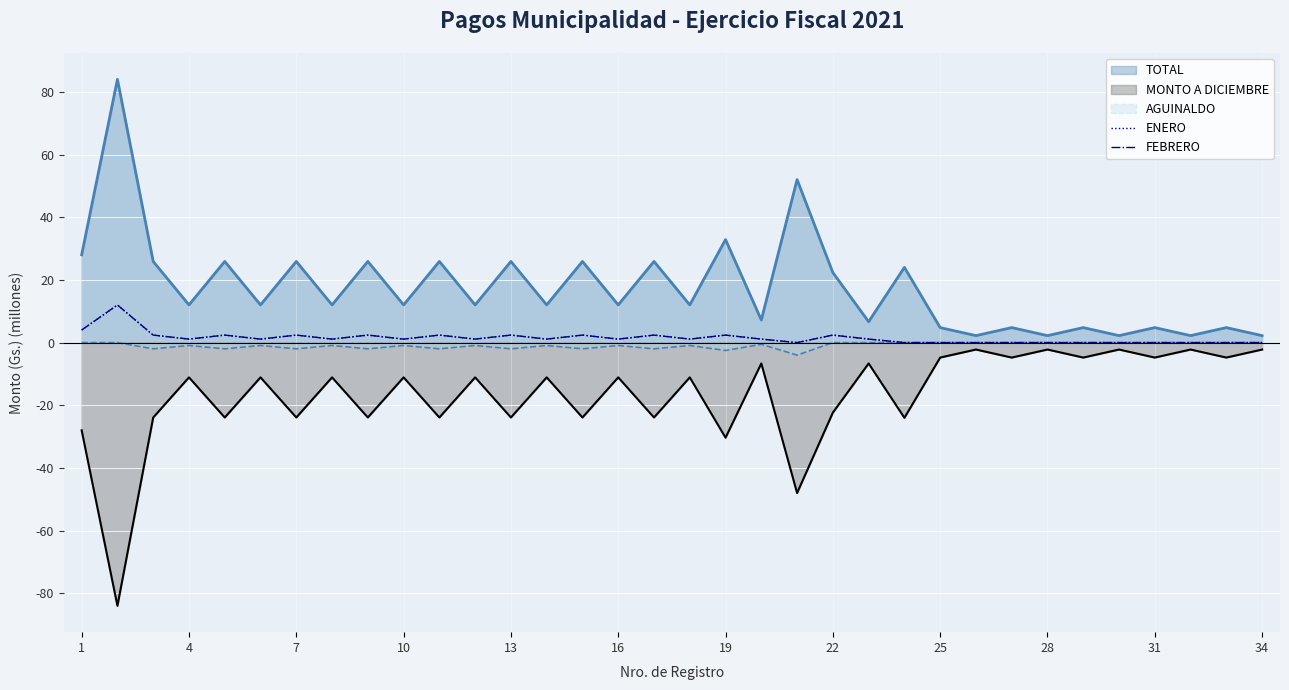

Count the number of data series in this chart.

2